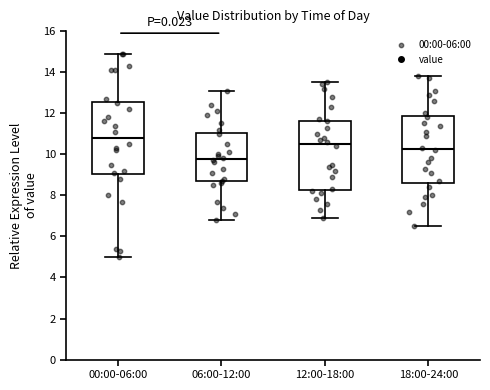

Reading left to right, read every box against the y-axis: the position of its median line, the range the box covers, and the ends of its whiskers. The values are not printed on the chart, so give them approximately, as read against the axis.

00:00-06:00: median 10.8, box 9.0 to 12.6, whiskers 5.0 to 15.0
06:00-12:00: median 9.8, box 8.6 to 11.0, whiskers 6.8 to 13.2
12:00-18:00: median 10.6, box 8.2 to 11.6, whiskers 7.0 to 13.6
18:00-24:00: median 10.2, box 8.6 to 11.8, whiskers 6.6 to 13.8